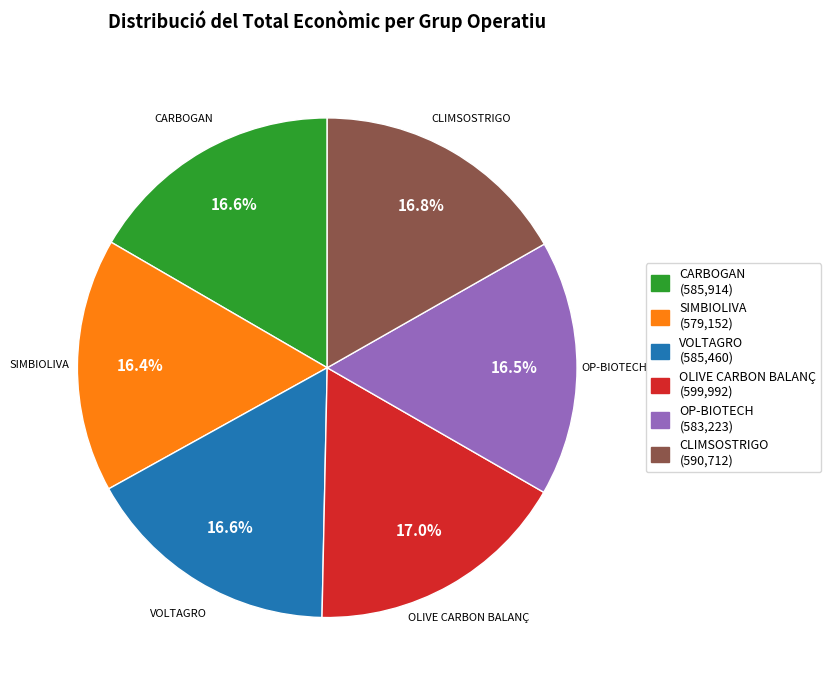

Approximately how many times larger is the value at OP-BIOTECH compared to OLIVE CARBON BALANÇ?

1.0